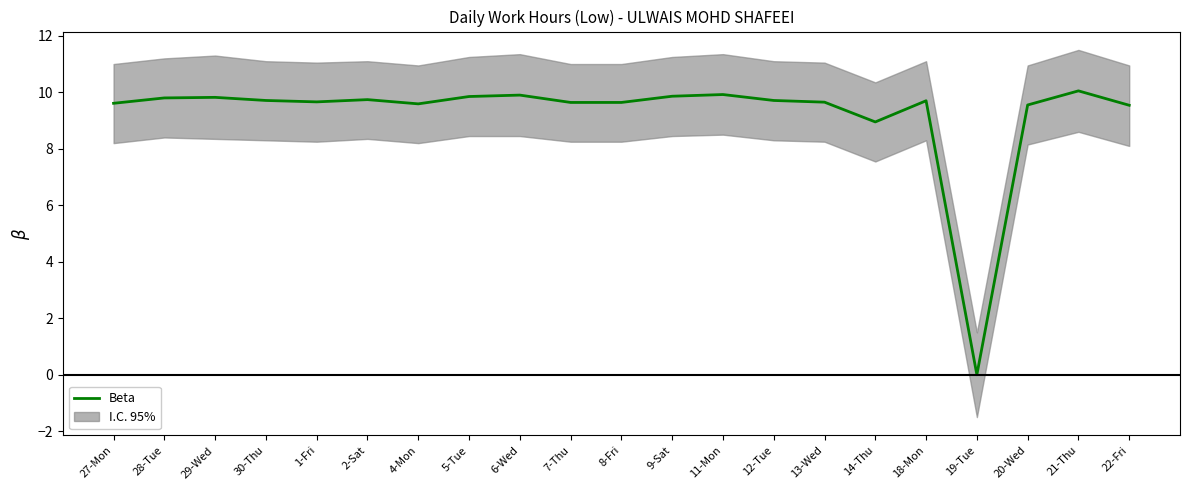

At which category does the chart reach its peak across all series?

21-Thu